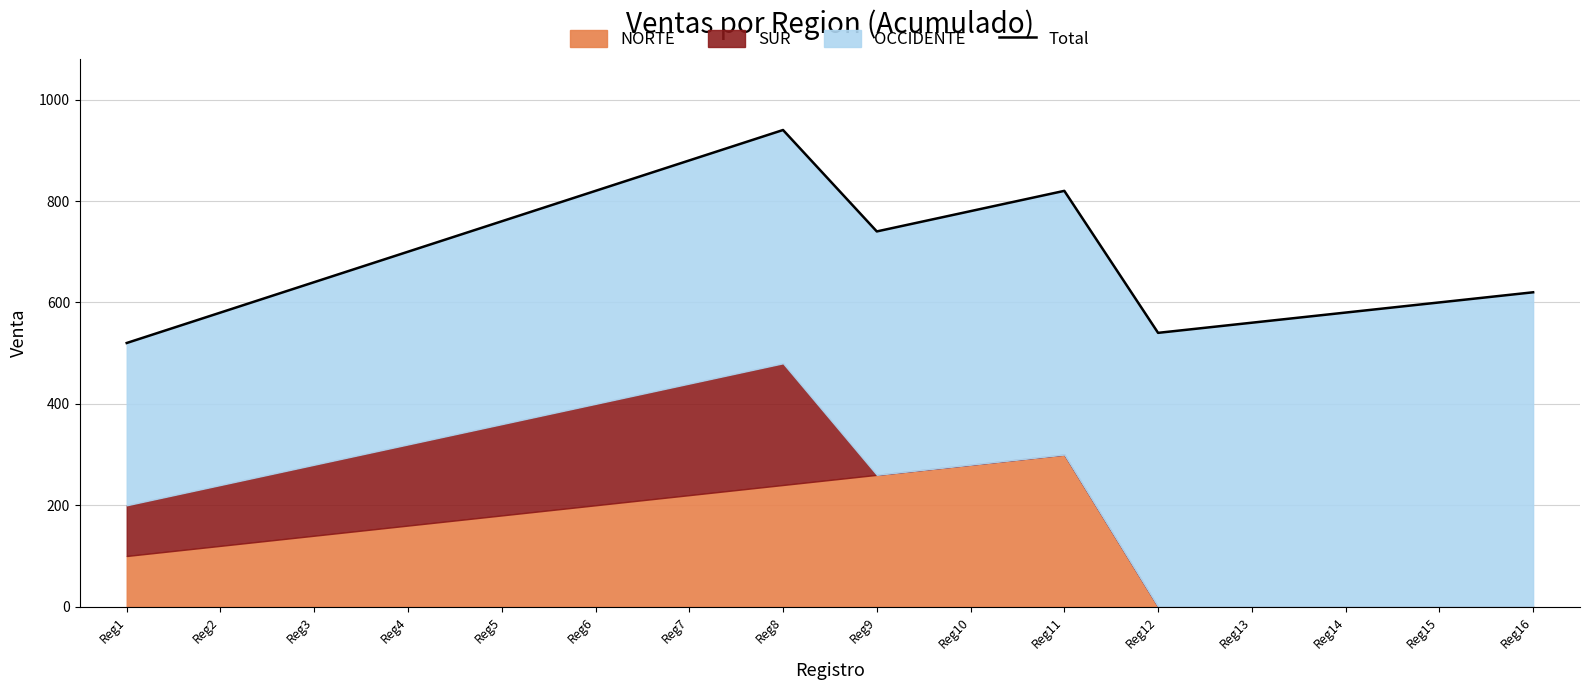

What is the change in value from Reg3 to Reg6?

+180